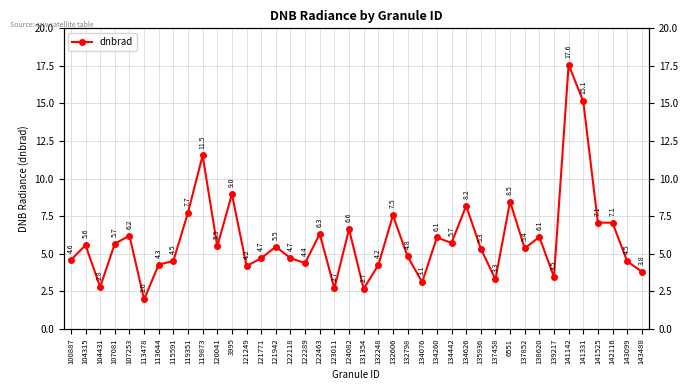

What position from the left is 134626?

28